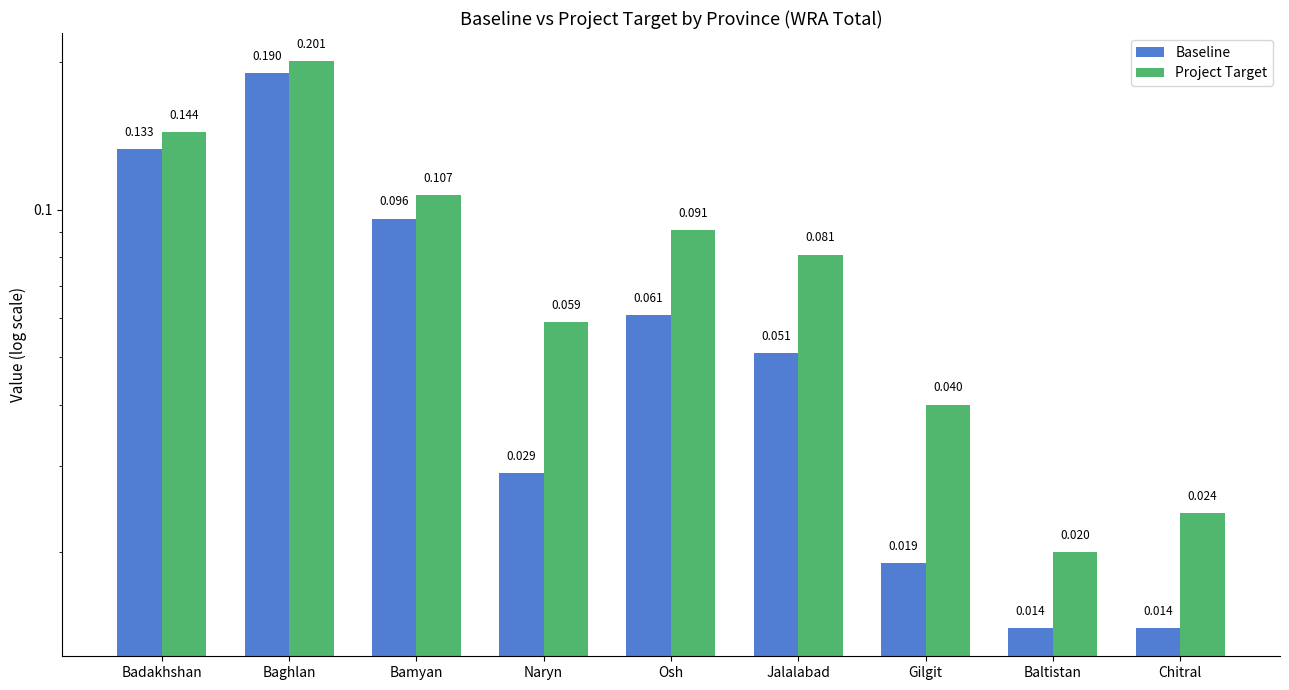

At how many categories does at least one series exceed 0?

9